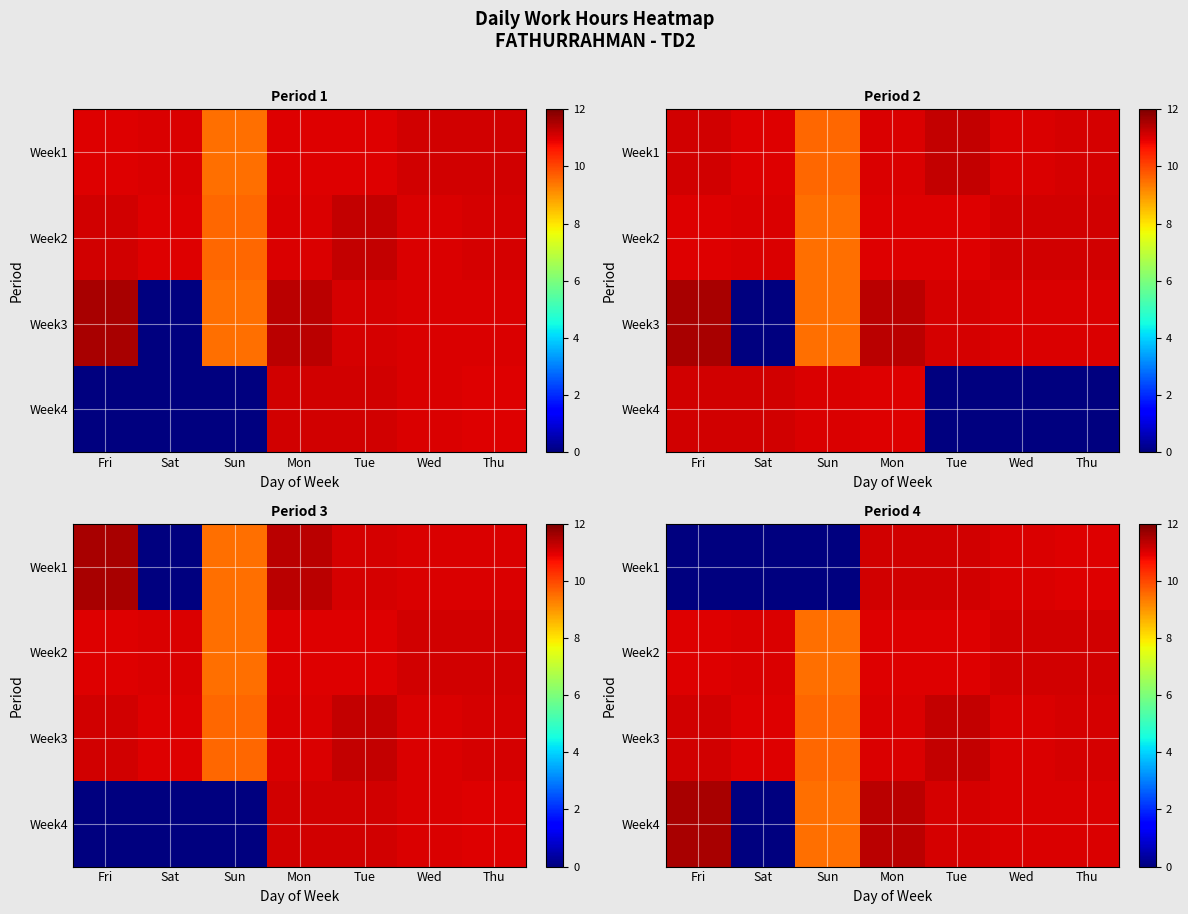

At how many categories does at least one series exceed 4?

7